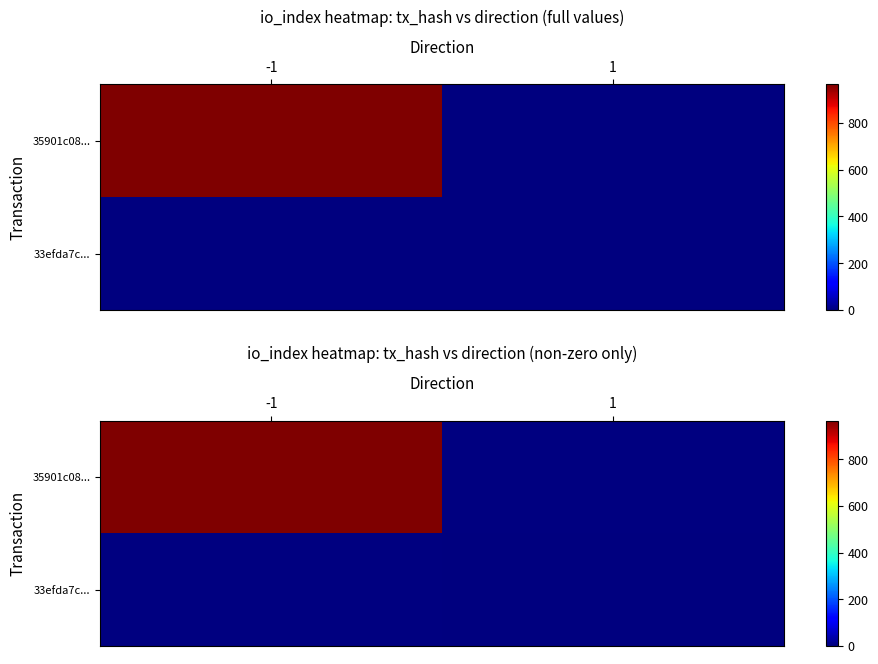

At which category does the chart reach its peak across all series?

-1